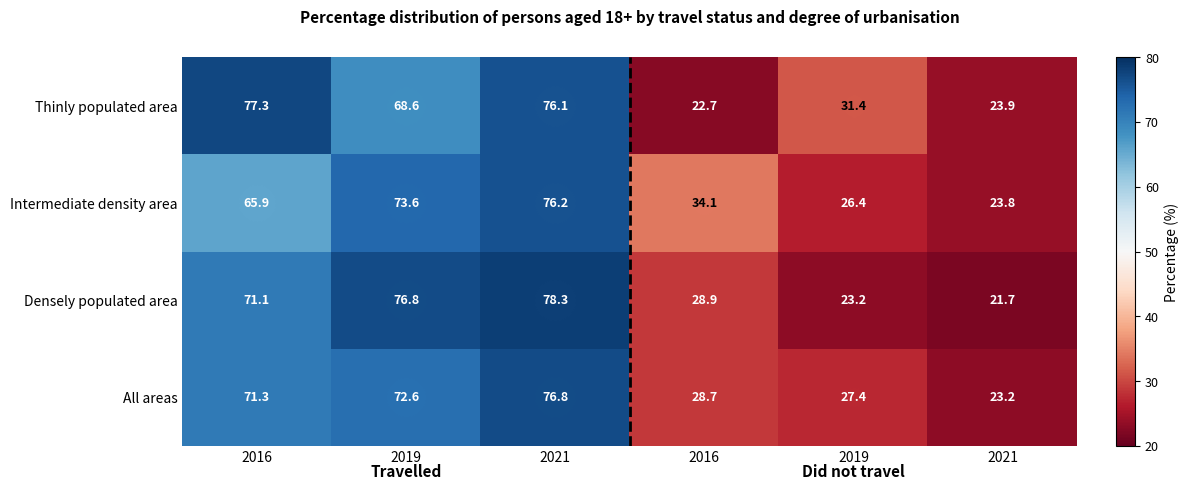

How many values in the Densely populated area series are below 71?

3